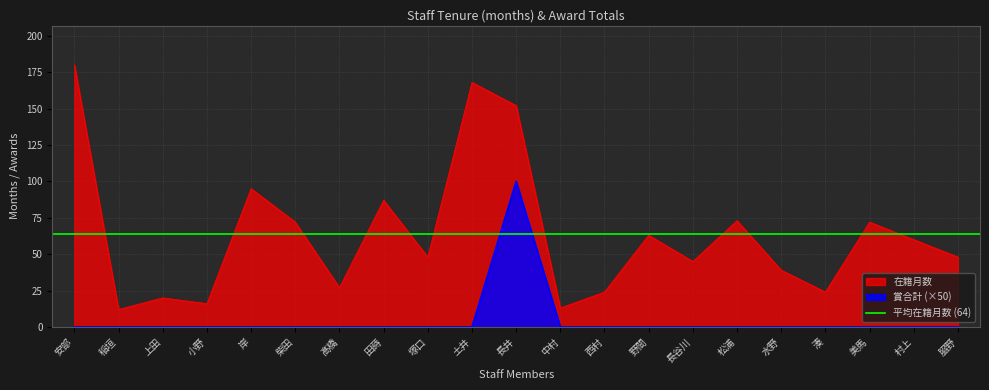

True or false: 賞合計 (×50) has a value of 0 at 土井.

True